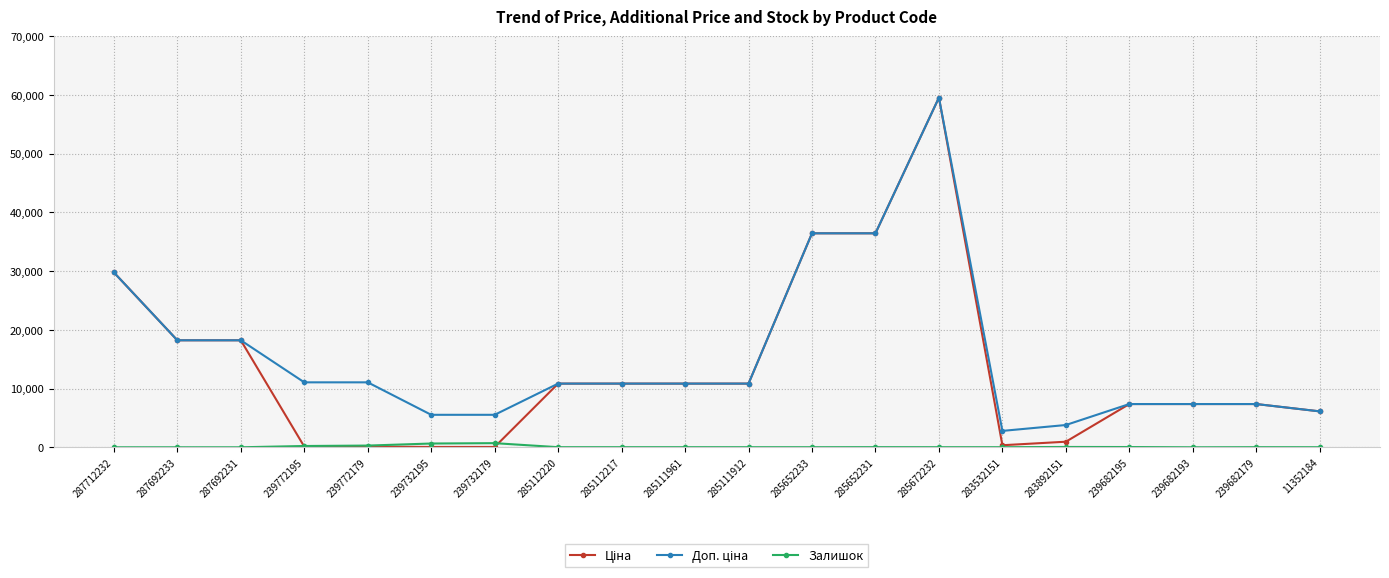

True or false: Залишок has more than 2 interior local peaks.

True